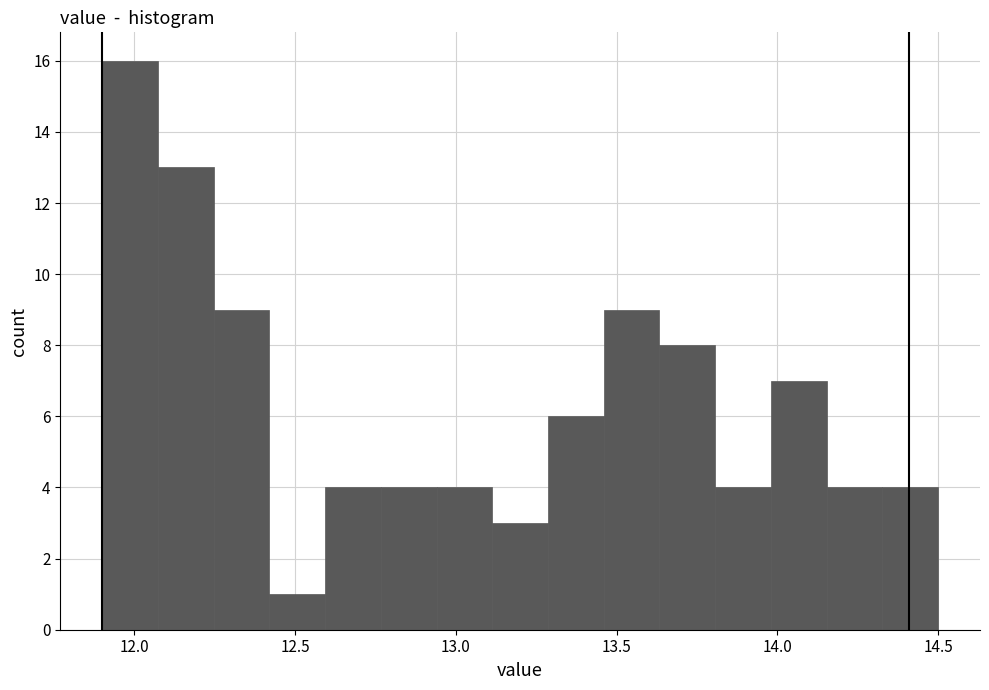

Read against the x-axis, roughly where is the centre of the tallest bar?

12.00